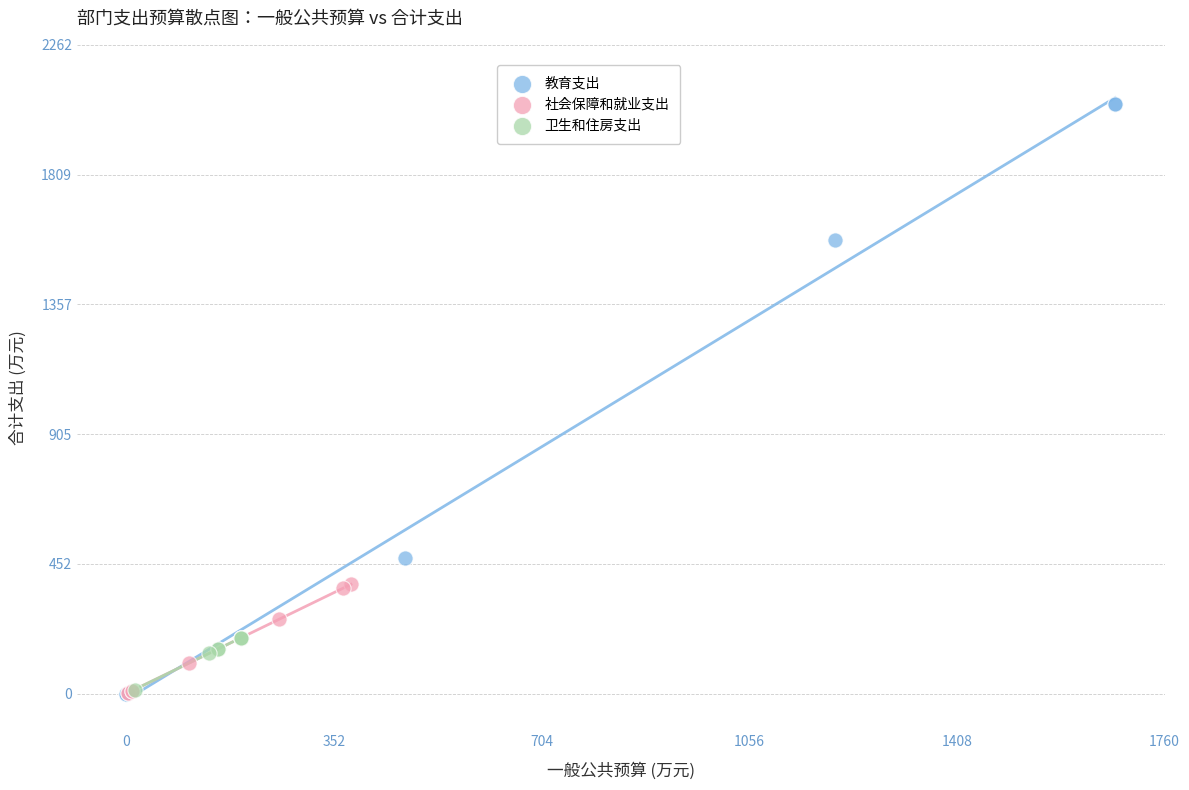

What are all the series names shown in the legend?

教育支出, 社会保障和就业支出, 卫生和住房支出